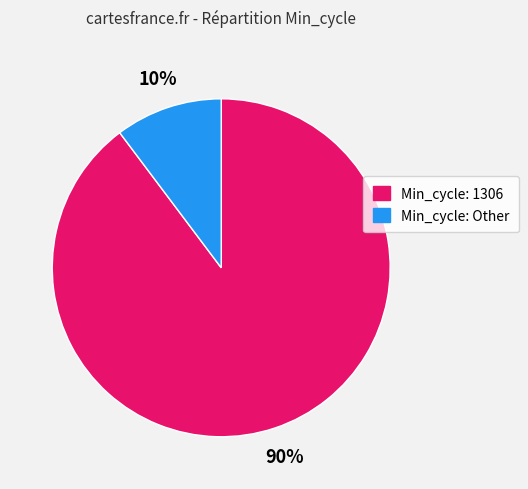

To the nearest percent, what is the average slice percentage?

50%